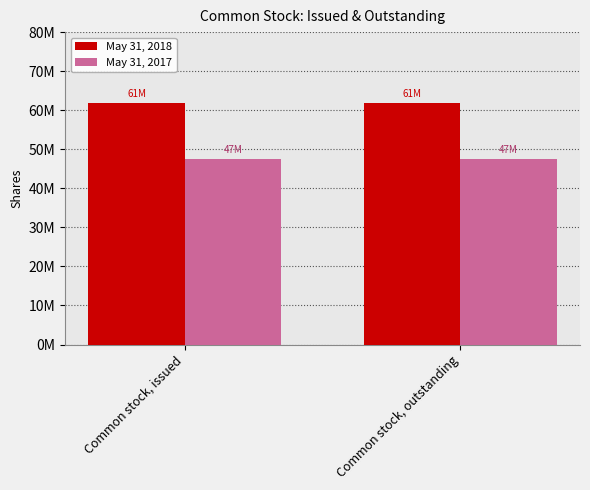

What are all the series names shown in the legend?

May 31, 2018, May 31, 2017